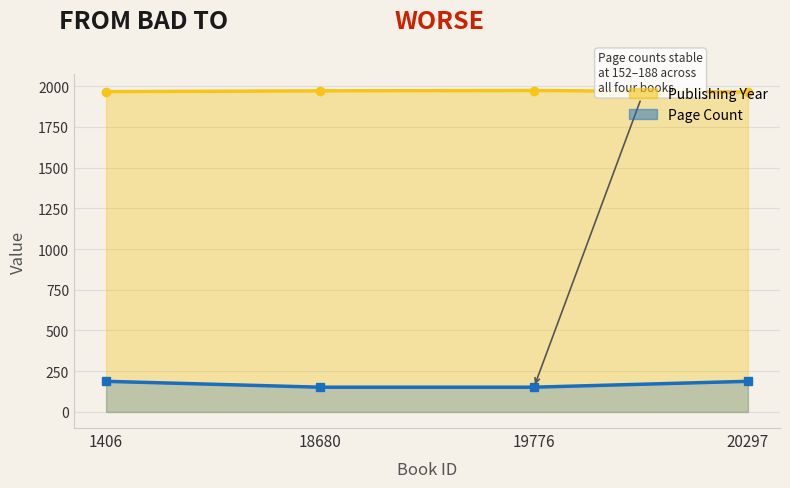

Rank the categories by value from highest to lowest.

1406, 20297, 18680, 19776